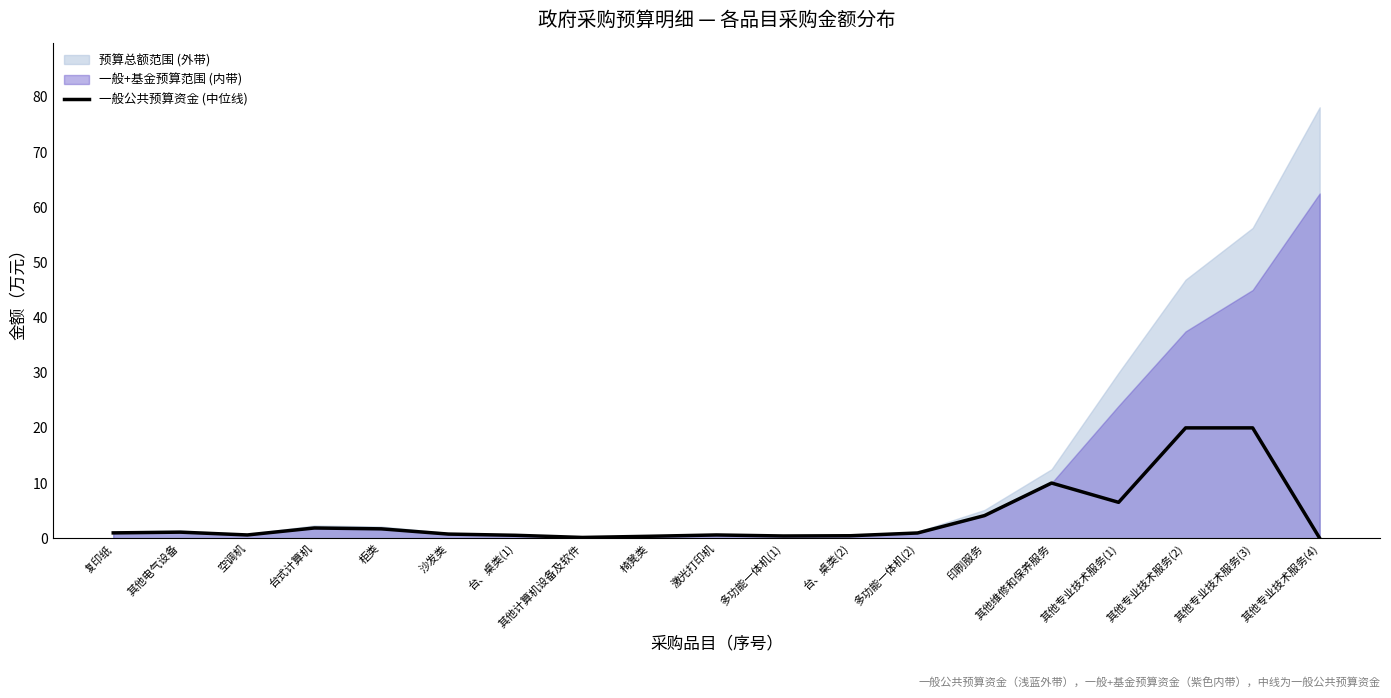

Which has a higher value, 其他专业技术服务(4) or 台式计算机?

台式计算机